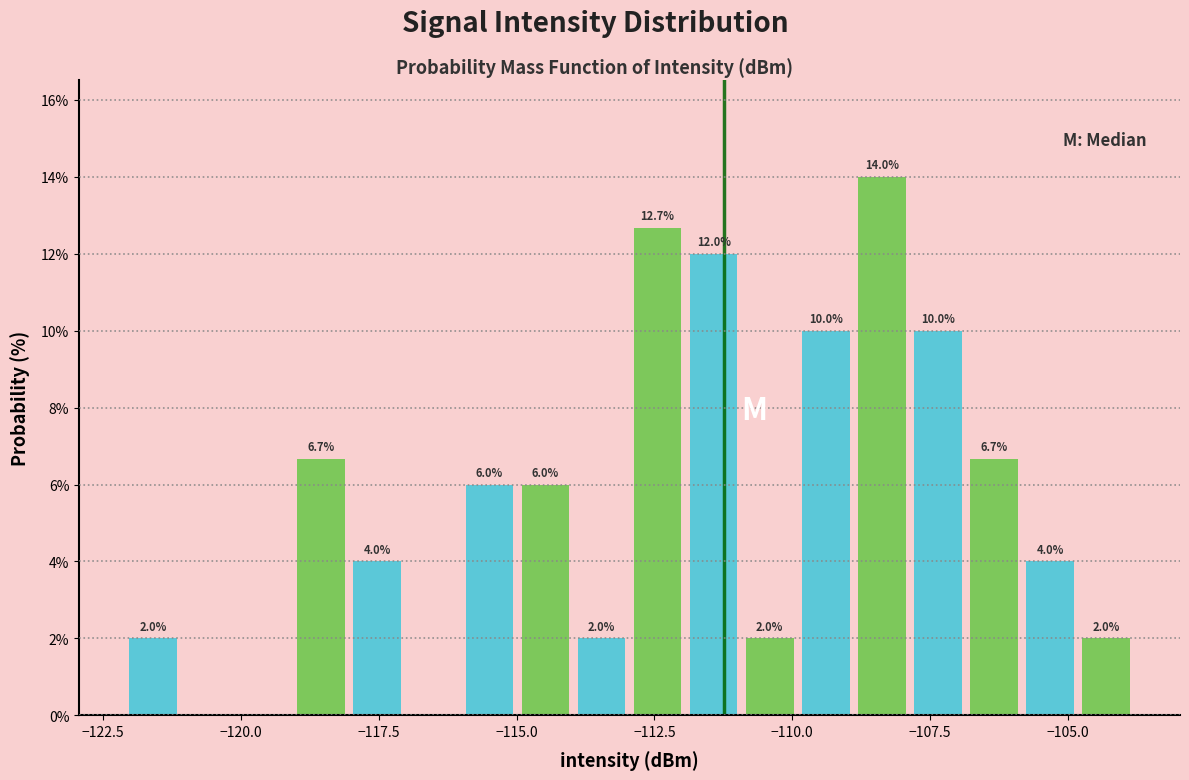

Around what value on the x-axis is the tallest bar? Give the approximate position of its centre, as read against the axis.

-108.5